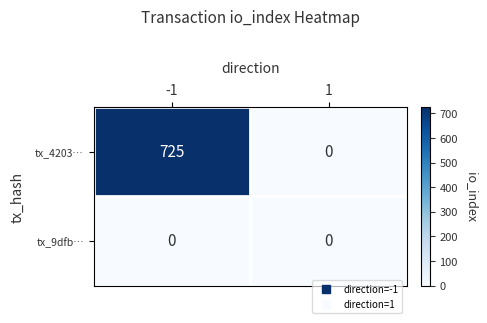

What is the sum of the tx_4203… values at 1 and -1?

725